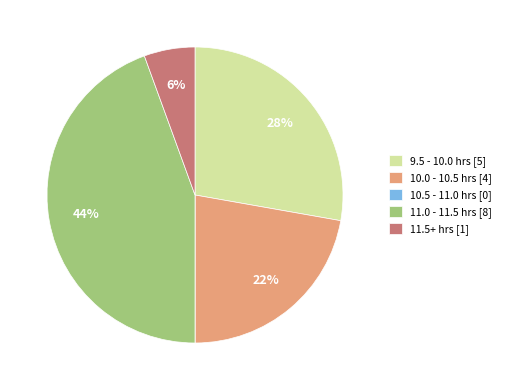

What is the ratio of the value at 10.0 - 10.5 hrs [4] to the value at 9.5 - 10.0 hrs [5]?

0.8